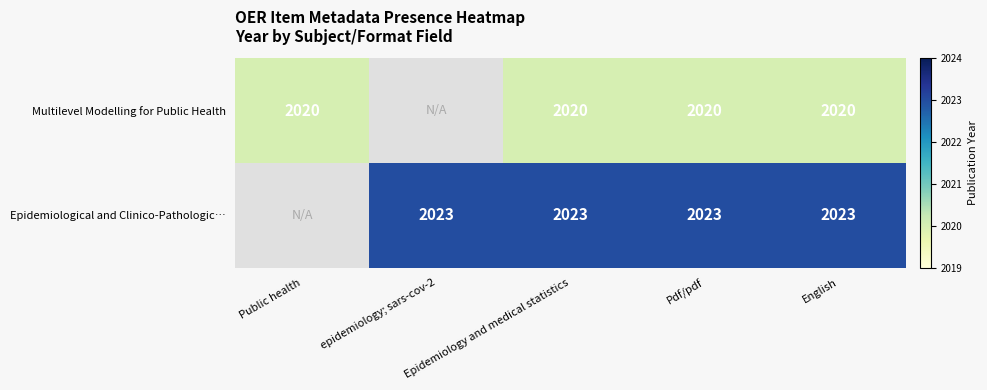

How many categories are shown in the chart?

5